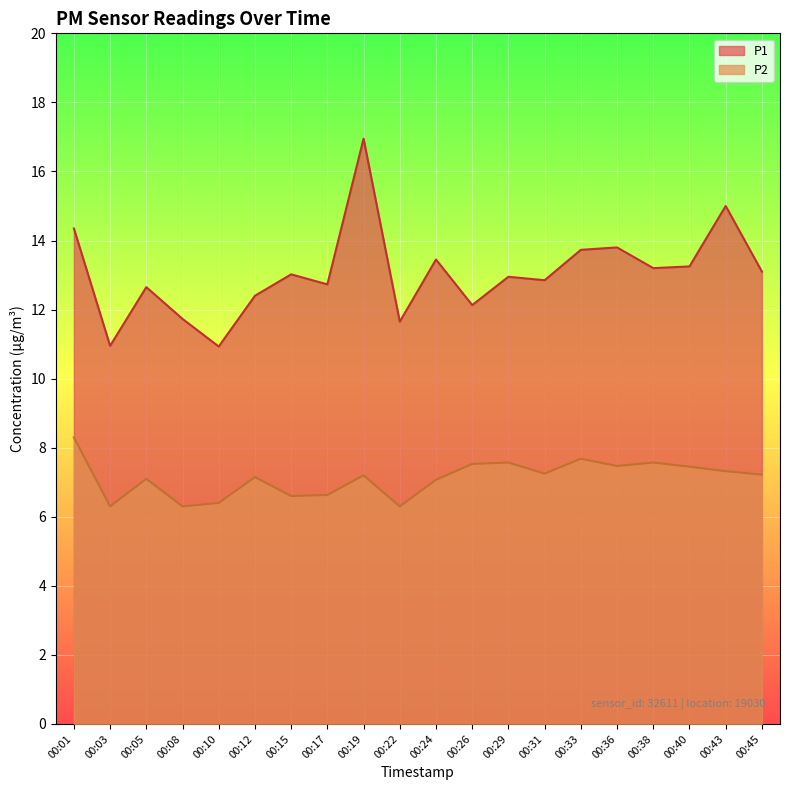

Which category has the highest value across all series?

00:19